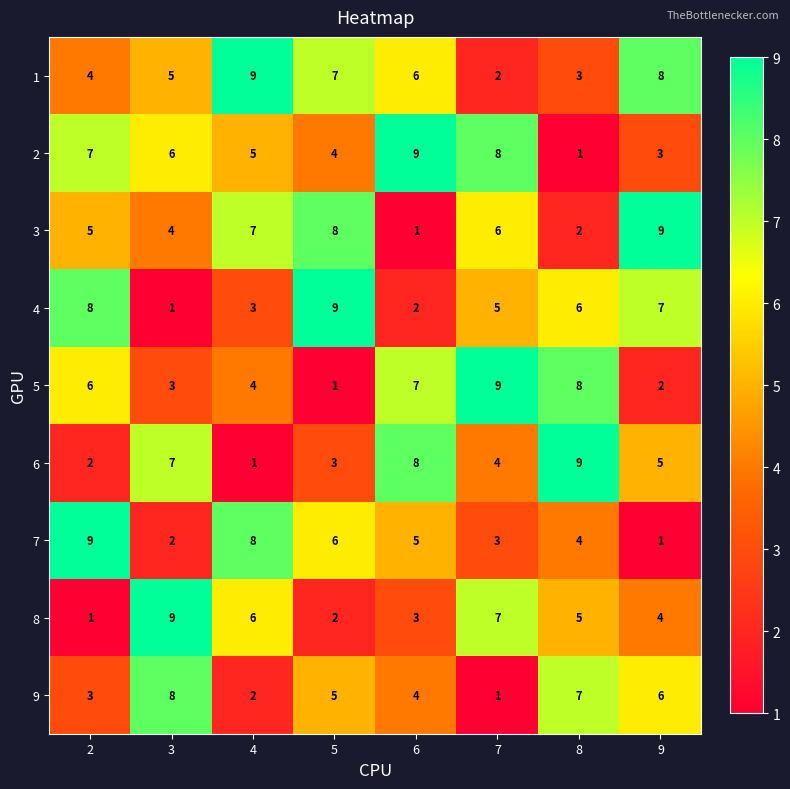

How many categories are shown in the chart?

8